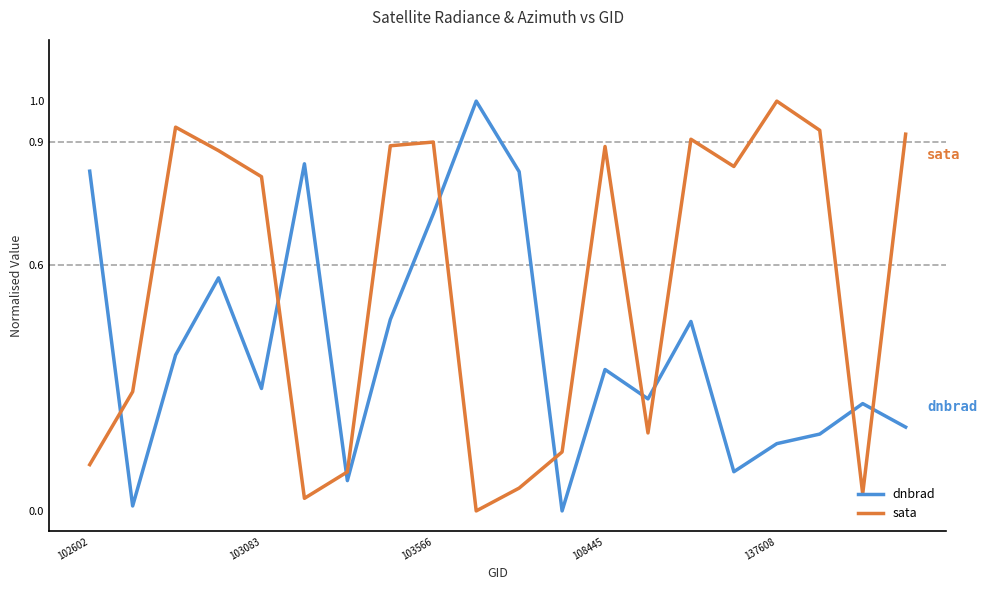

Which series has the largest total across all categories?

sata